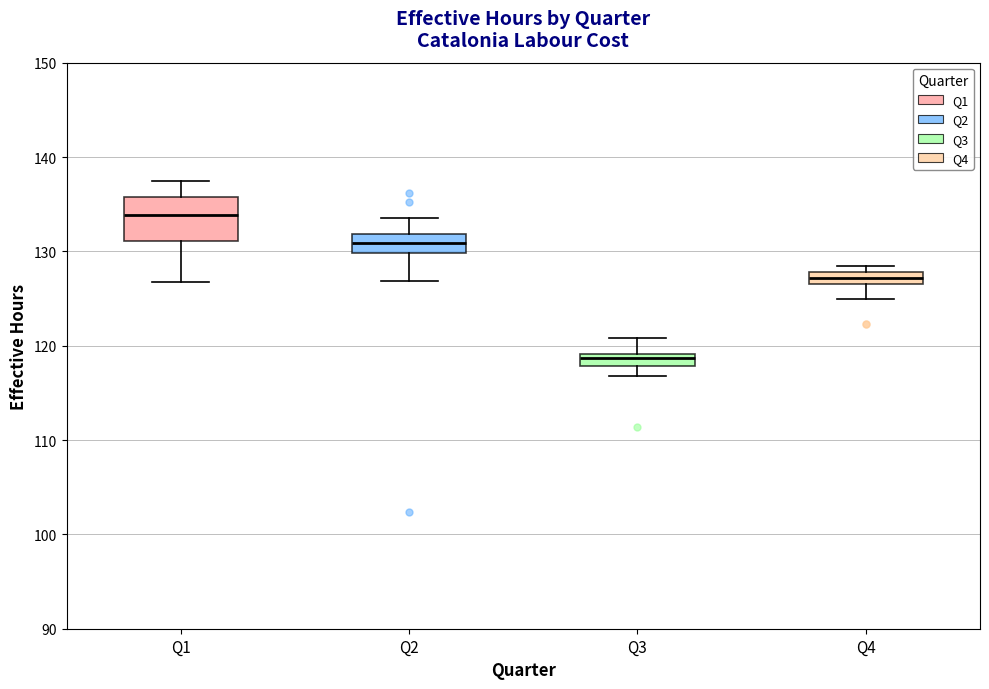

Which box has the lowest median line?

Q3